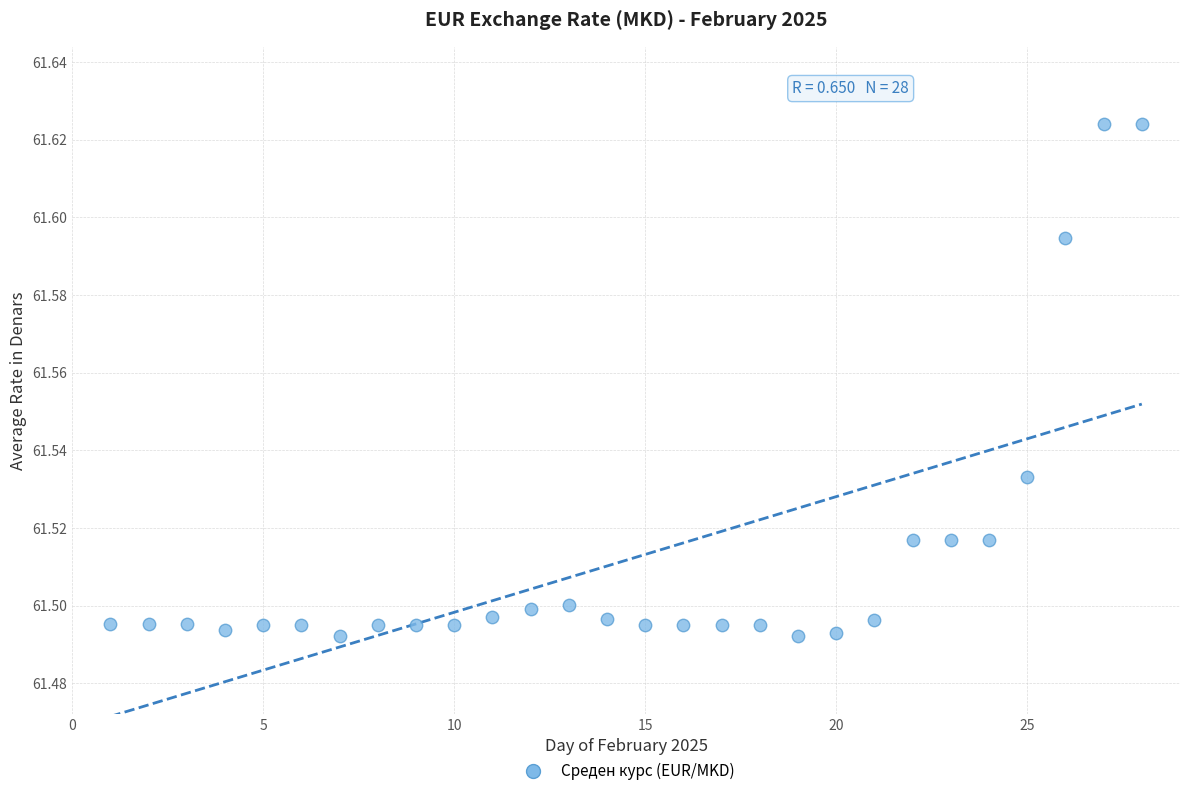

What is the range of X values (max minus min)?

27.0